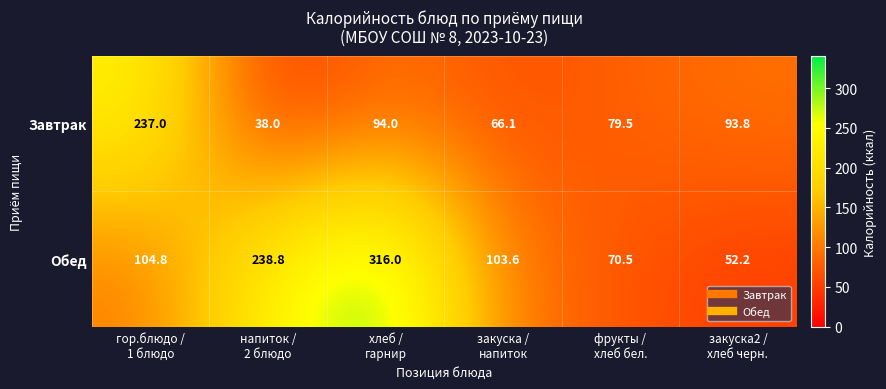

Which label corresponds to the largest value in the chart?

хлеб /
гарнир